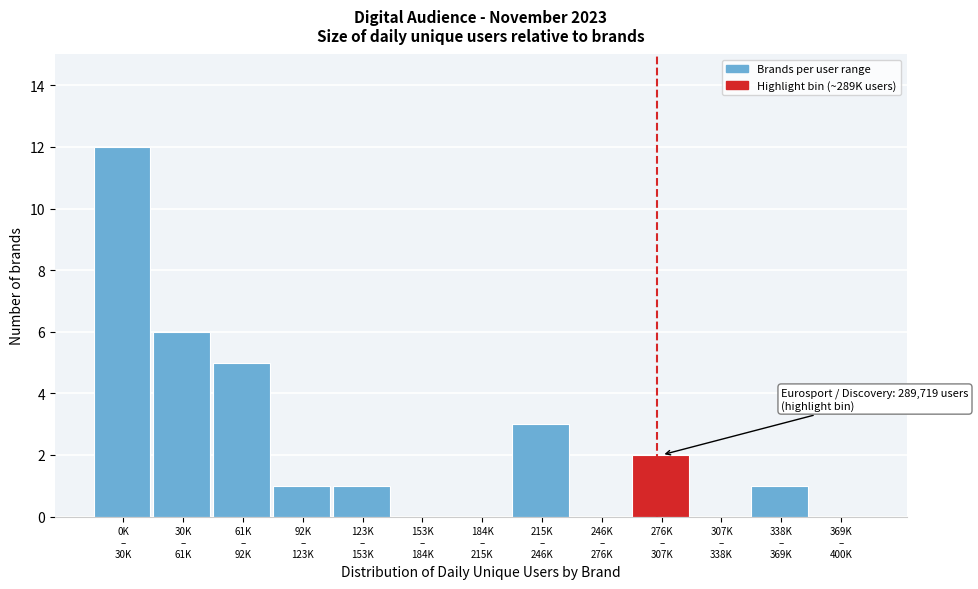

What is the maximum value shown in the chart?

12